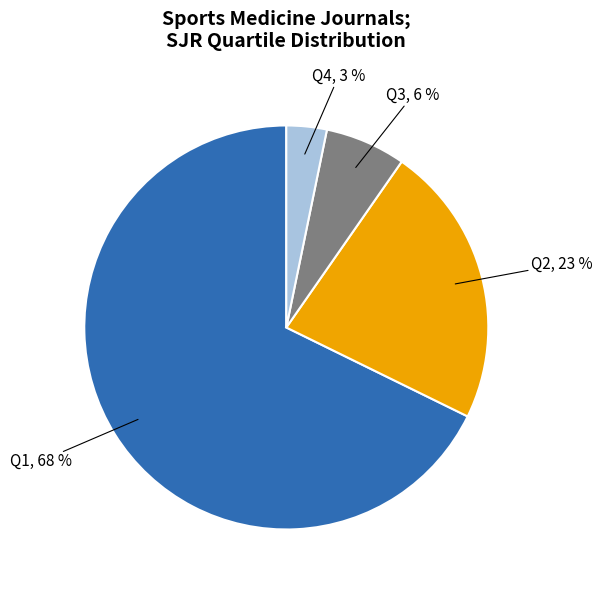

Is there any slice that represents more than half of the pie?

Yes